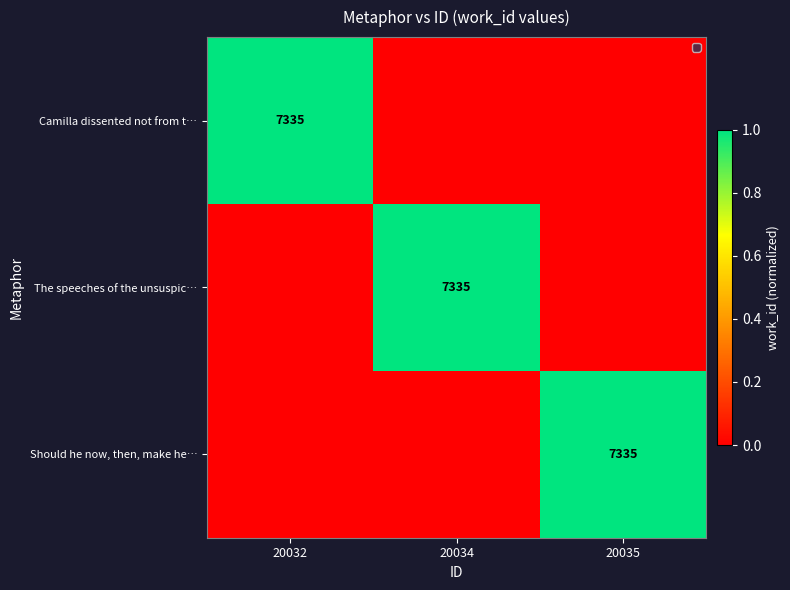

Is it true that Camilla dissented not from t… equals 7335 at 20032?

True